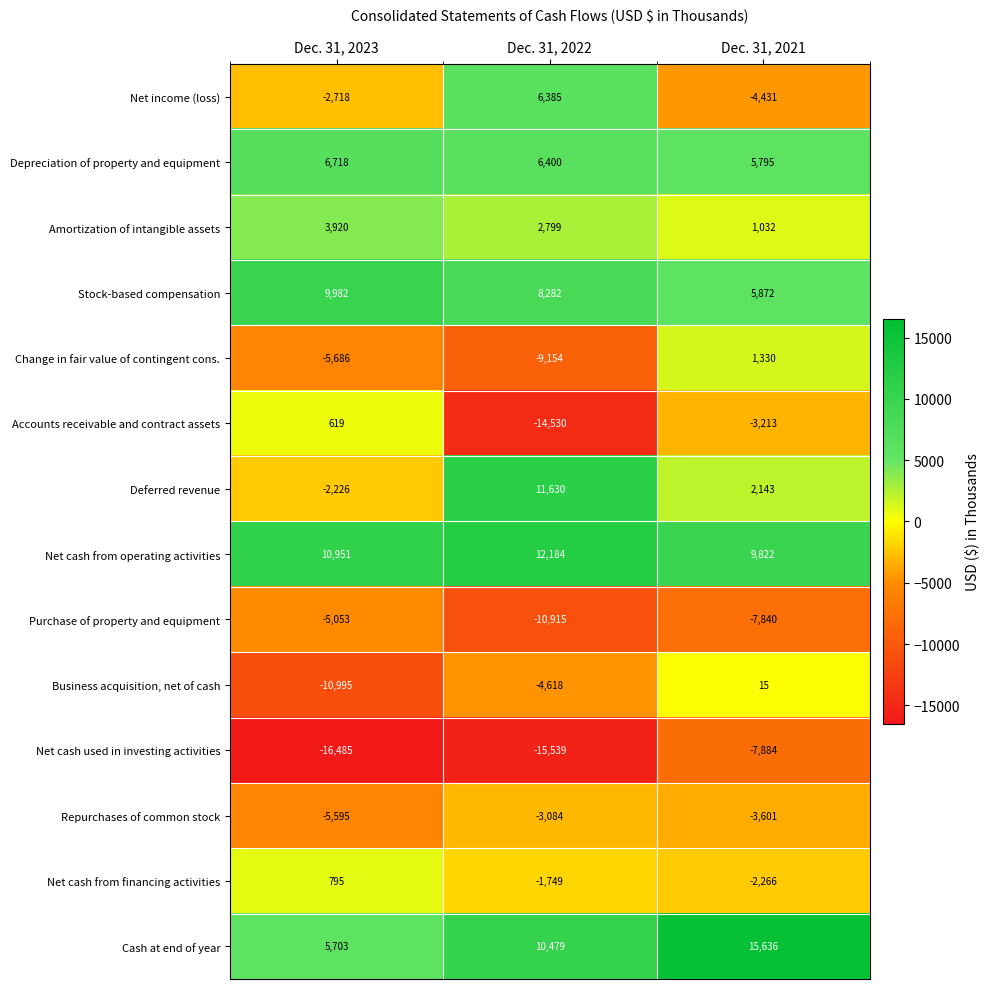

Rank the series at Dec. 31, 2022 from highest to lowest value.

Net cash from operating activities, Deferred revenue, Cash at end of year, Stock-based compensation, Depreciation of property and equipment, Net income (loss), Amortization of intangible assets, Net cash from financing activities, Repurchases of common stock, Business acquisition, net of cash, Change in fair value of contingent cons., Purchase of property and equipment, Accounts receivable and contract assets, Net cash used in investing activities